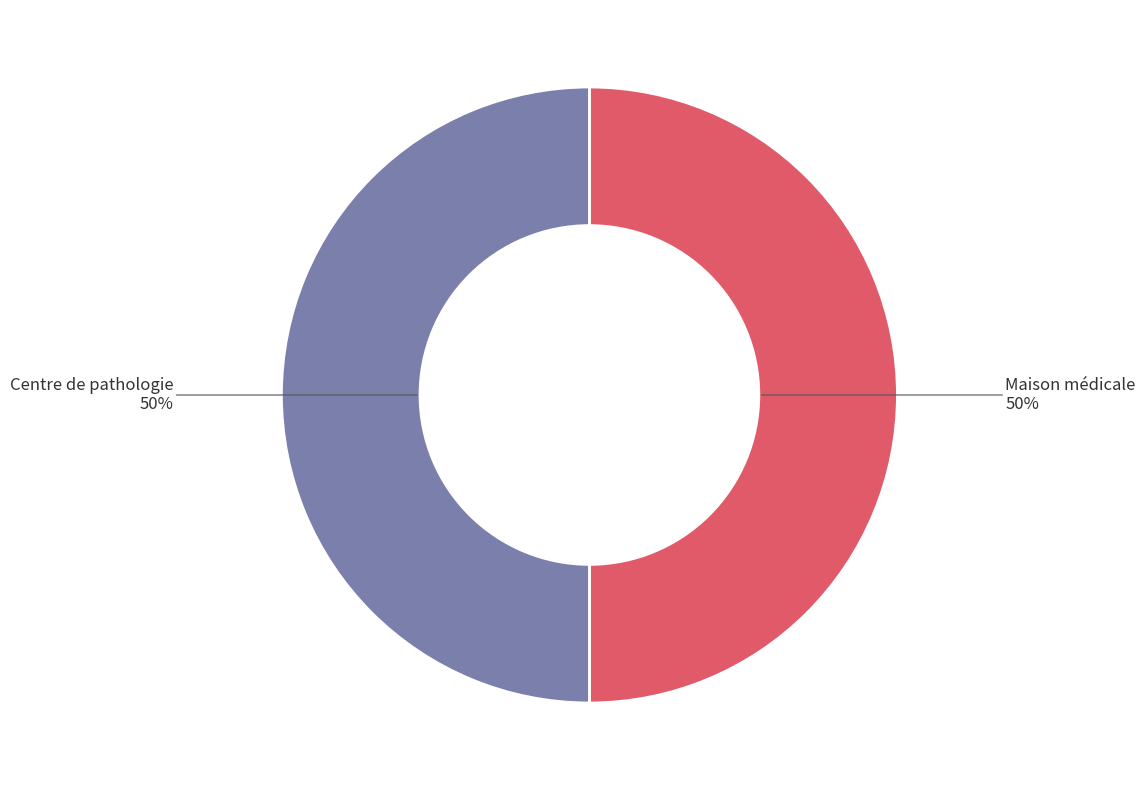

Which slice is the smallest?

Maison médicale